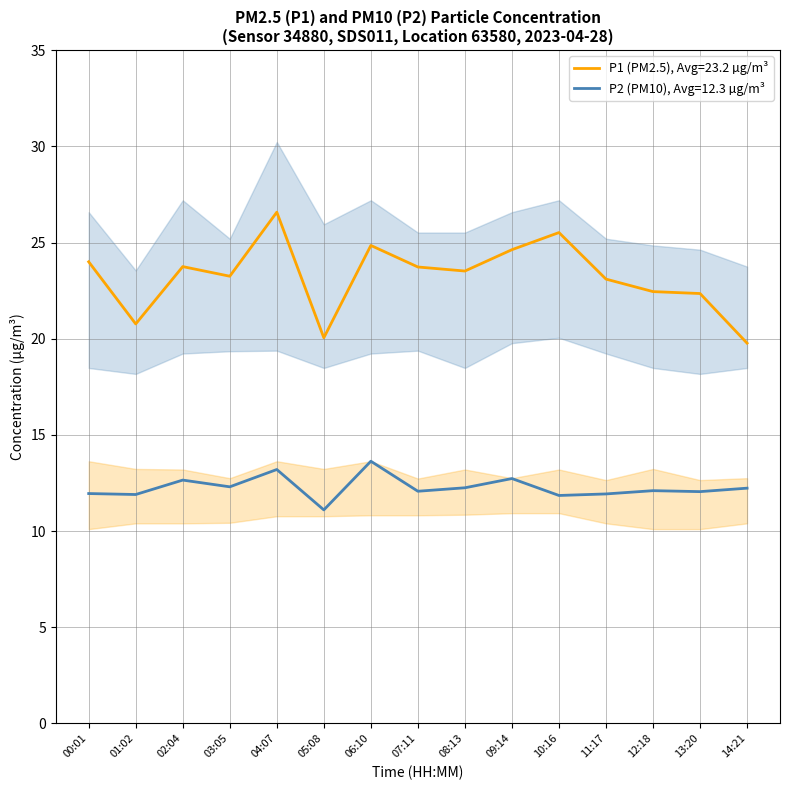

List the series in order of their peak value, highest first.

P1_upper, P1, P1_lower, P2, P2_upper, P2_lower